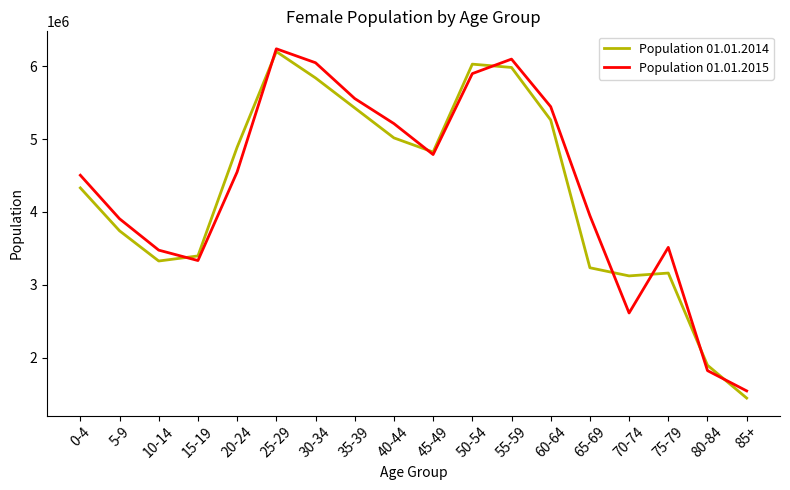

Is the value of Population 01.01.2014 at 50-54 greater than the value of Population 01.01.2015 at 10-14?

Yes